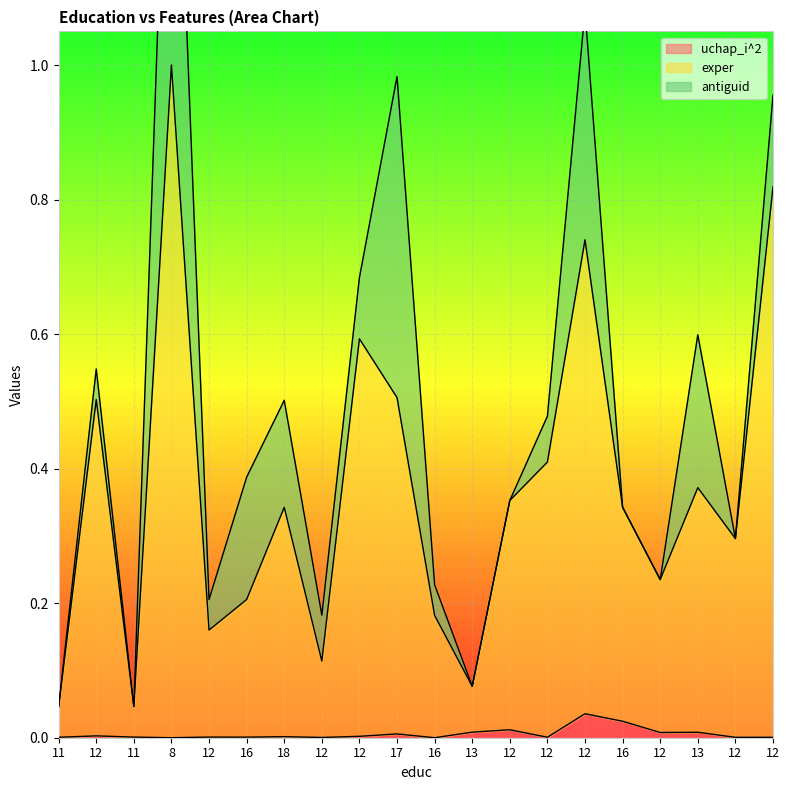

Between 11 and 8, which is larger?

11